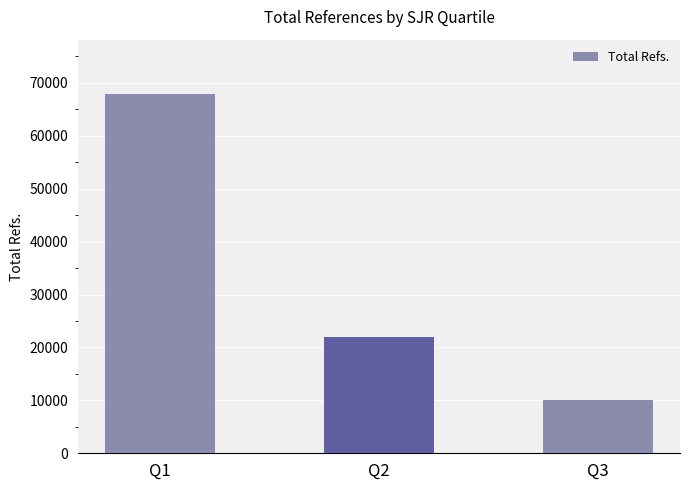

The value at Q1 is 95230. True or false?

False